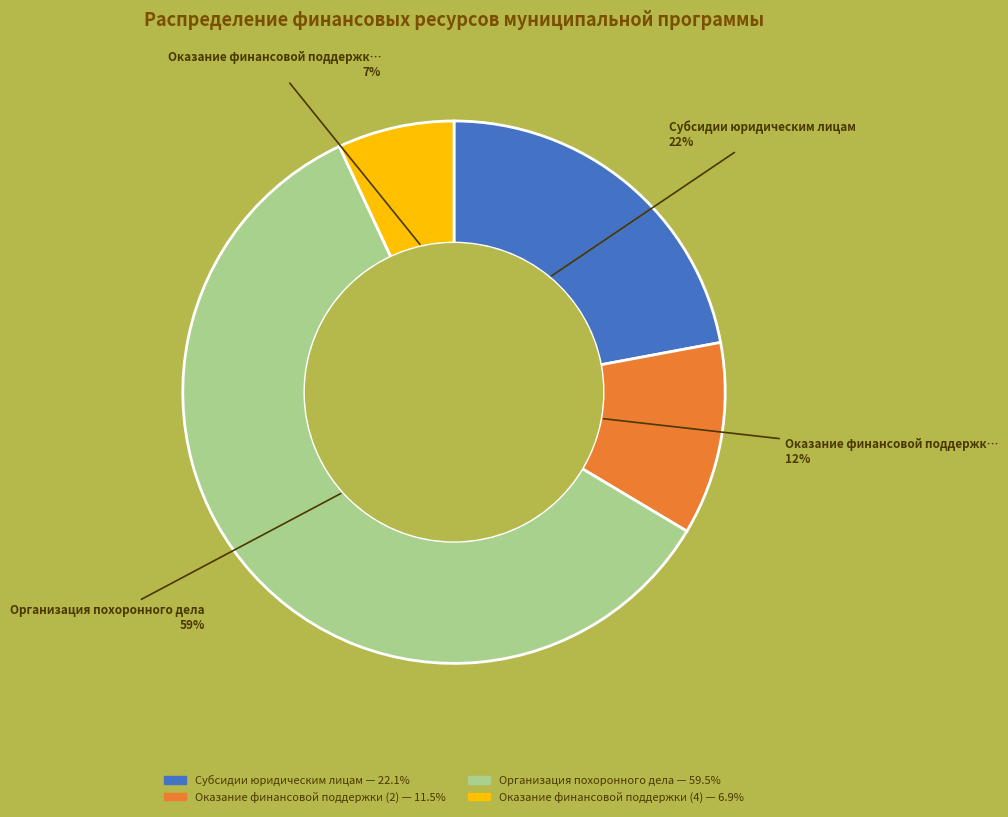

The Субсидии юридическим лицам slice represents 34% of the pie. True or false?

False